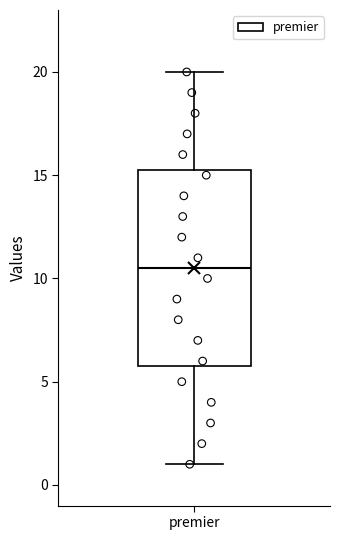

Read this box plot against the y-axis: the position of the median line, the range covered by the box, and the ends of both whiskers. The values are not printed on the chart, so give them approximately, as read against the axis.

median 10.5, box 6.0 to 15.5, whiskers 1.0 to 20.0